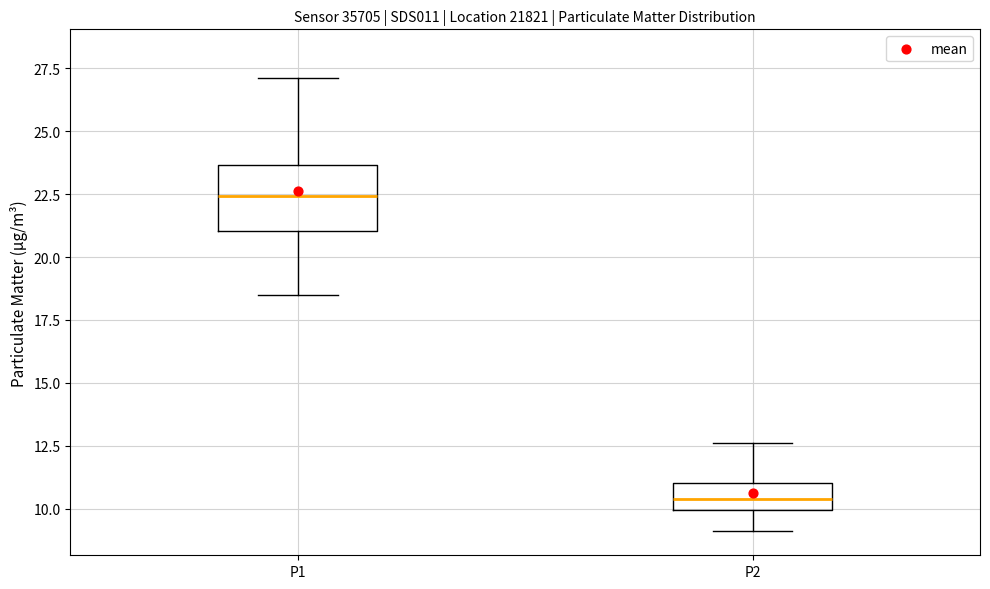

Reading left to right, read every box against the y-axis: the position of its median line, the range the box covers, and the ends of its whiskers. The values are not printed on the chart, so give them approximately, as read against the axis.

P1: median 22.5, box 21.0 to 23.5, whiskers 18.5 to 27.0
P2: median 10.5, box 10.0 to 11.0, whiskers 9.0 to 12.5